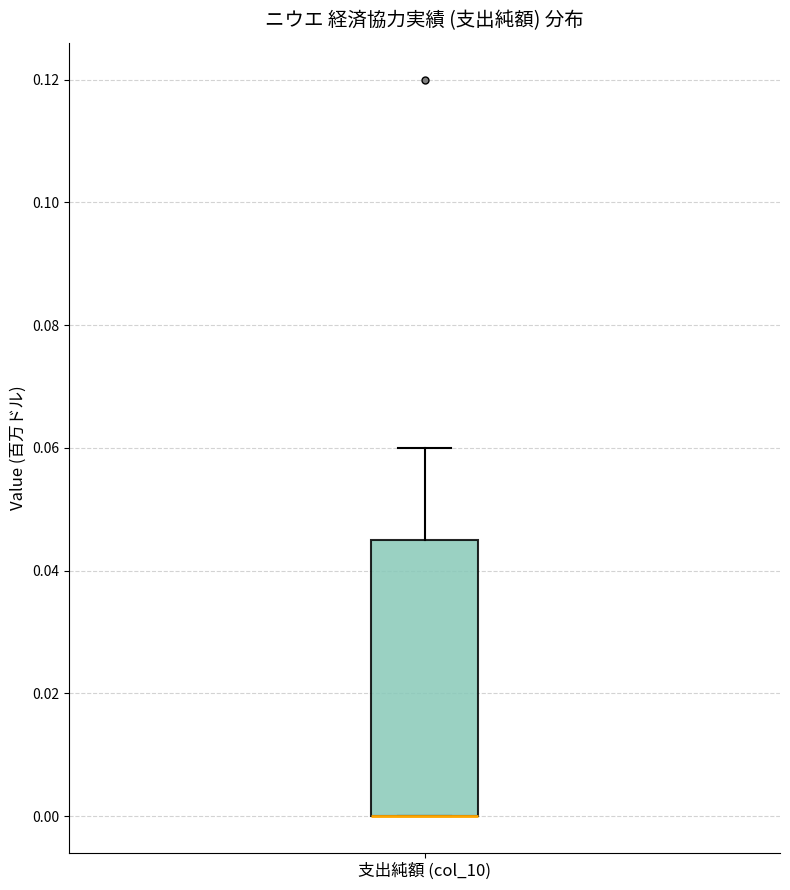

Read this box plot against the y-axis: the position of the median line, the range covered by the box, and the ends of both whiskers. The values are not printed on the chart, so give them approximately, as read against the axis.

median 0.000 (drawn on the box's lower edge), box 0.000 to 0.046, whiskers 0.000 to 0.060